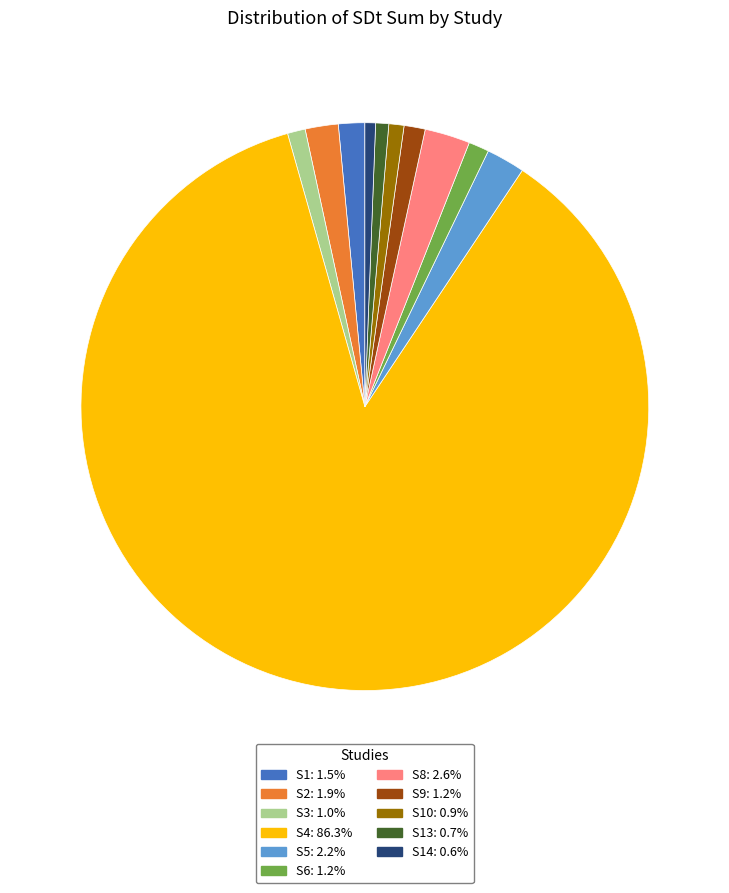

Does any single category account for the majority?

Yes